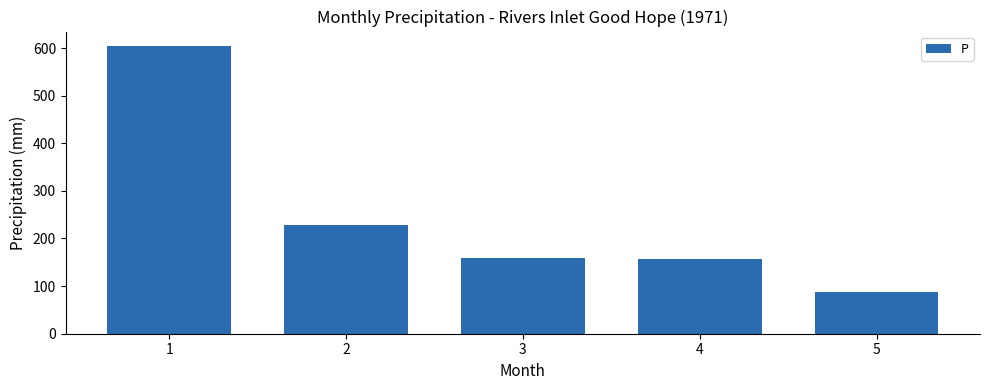

The chart shows a value of 157.5 at 4. True or false?

True